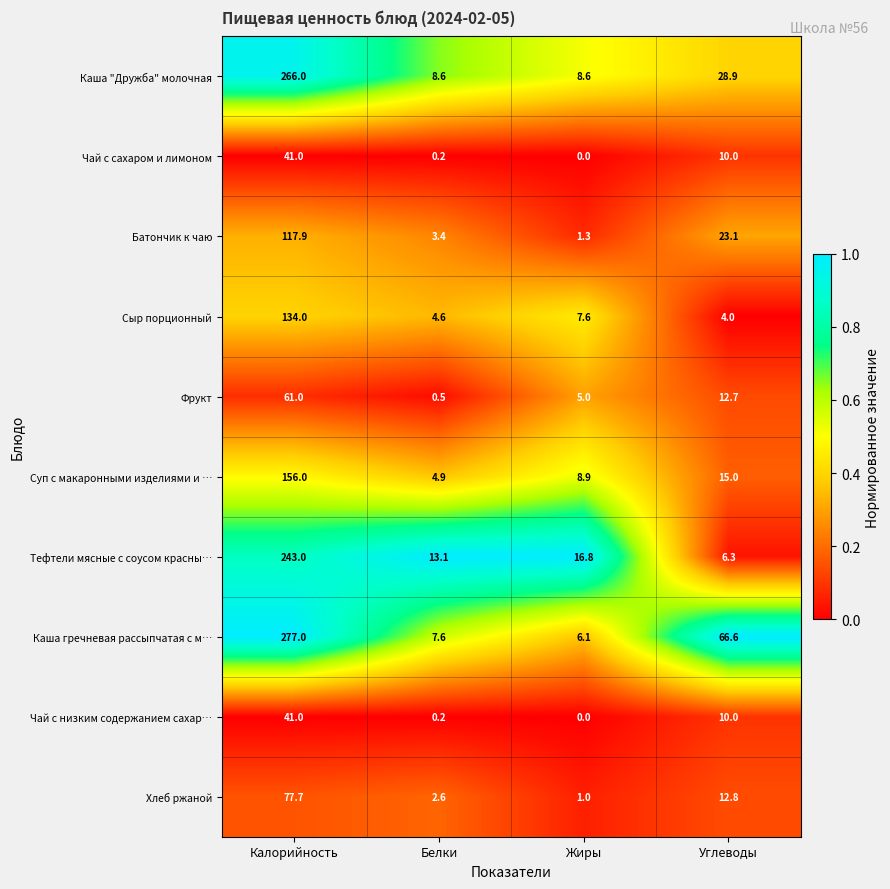

At which label does Чай с низким содержанием сахар… first exceed 10?

Калорийность